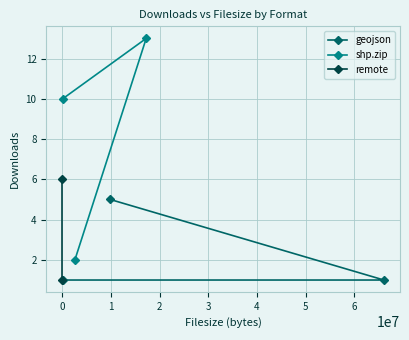

What is the average value of the geojson series?

2